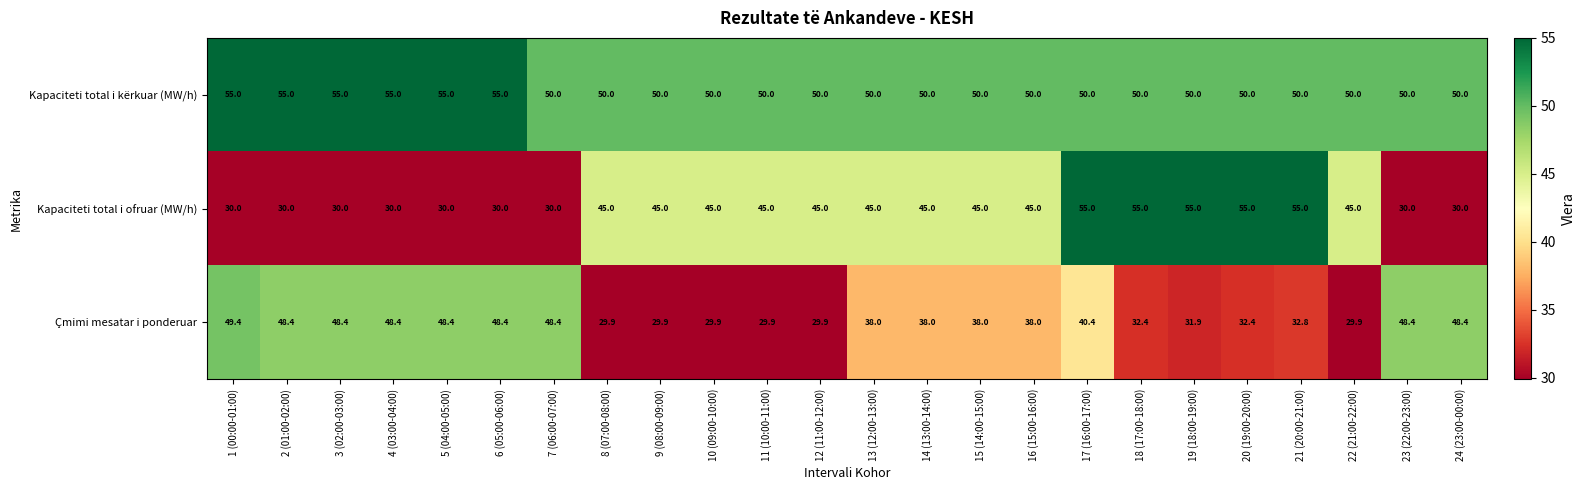

Which series has the largest total across all categories?

Kapaciteti total i kërkuar (MW/h)